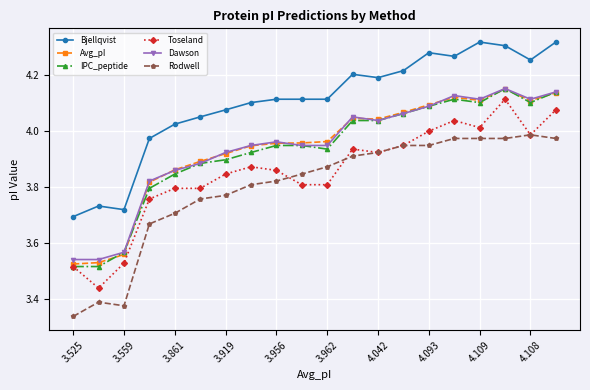

Which series has the largest total across all categories?

Bjellqvist